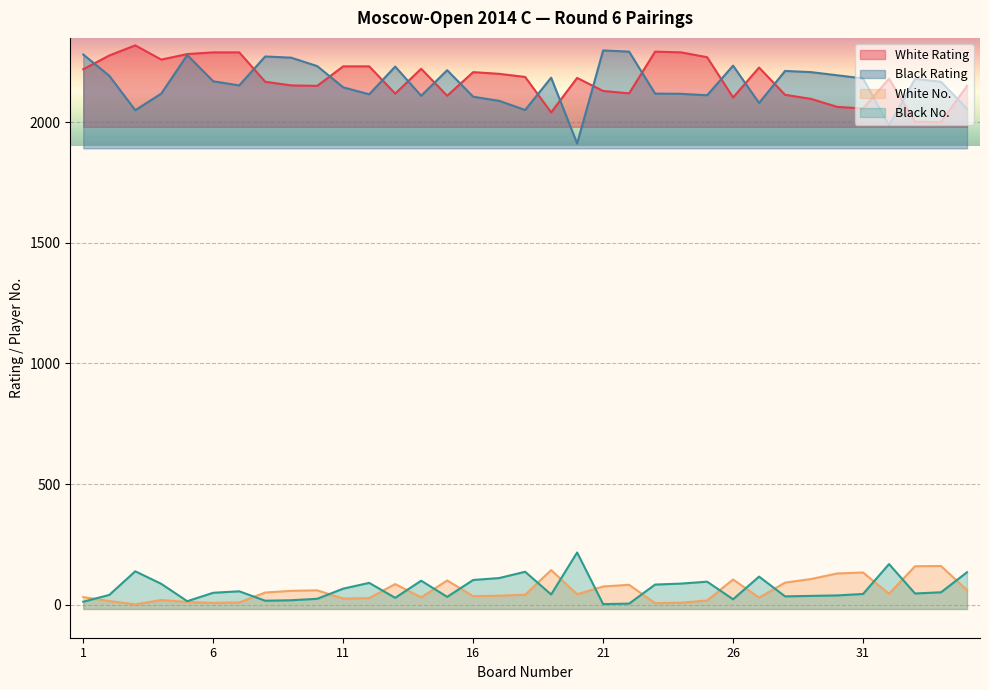

Where is the first local maximum for White Rating?

3